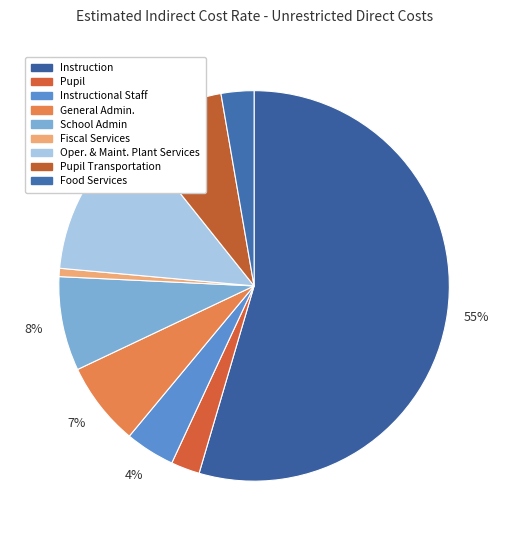

Is Instruction the majority of the pie?

Yes